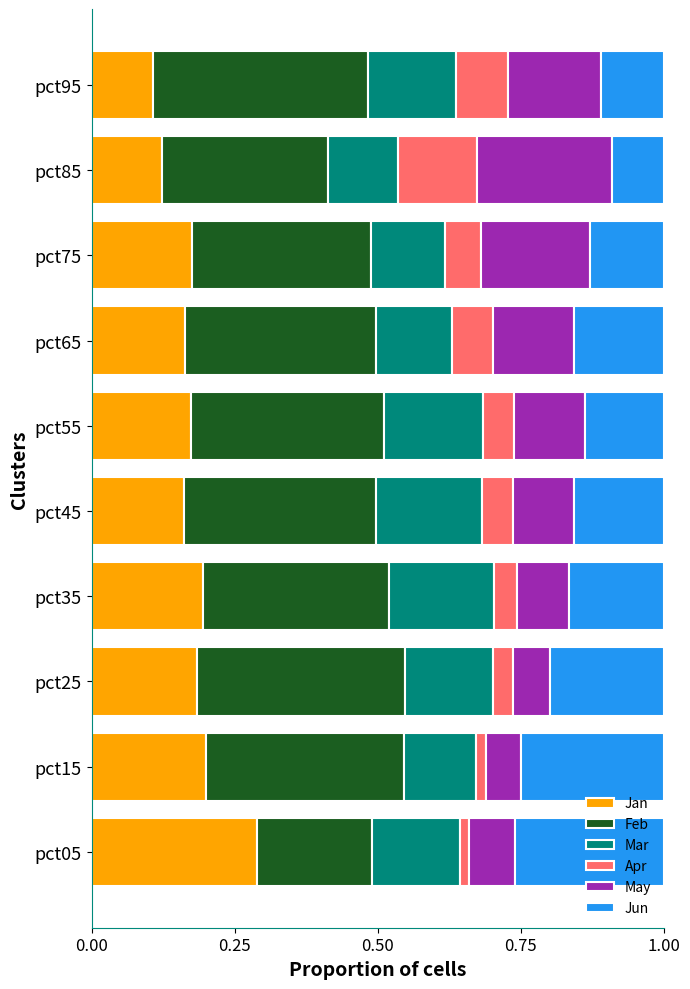

At which label does Jan reach its peak?

pct05